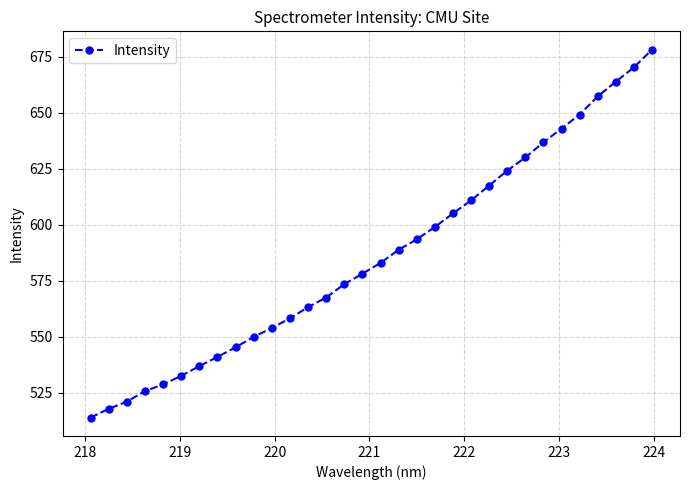

What is the value of the 29th point from the left?

657.3